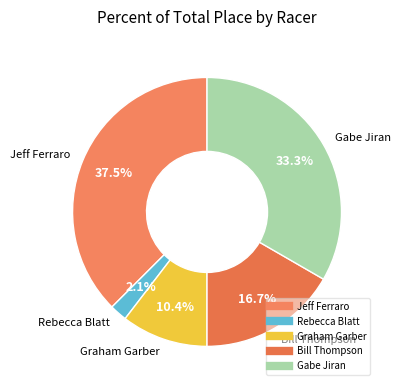

What is the smallest slice in the pie chart?

Rebecca Blatt